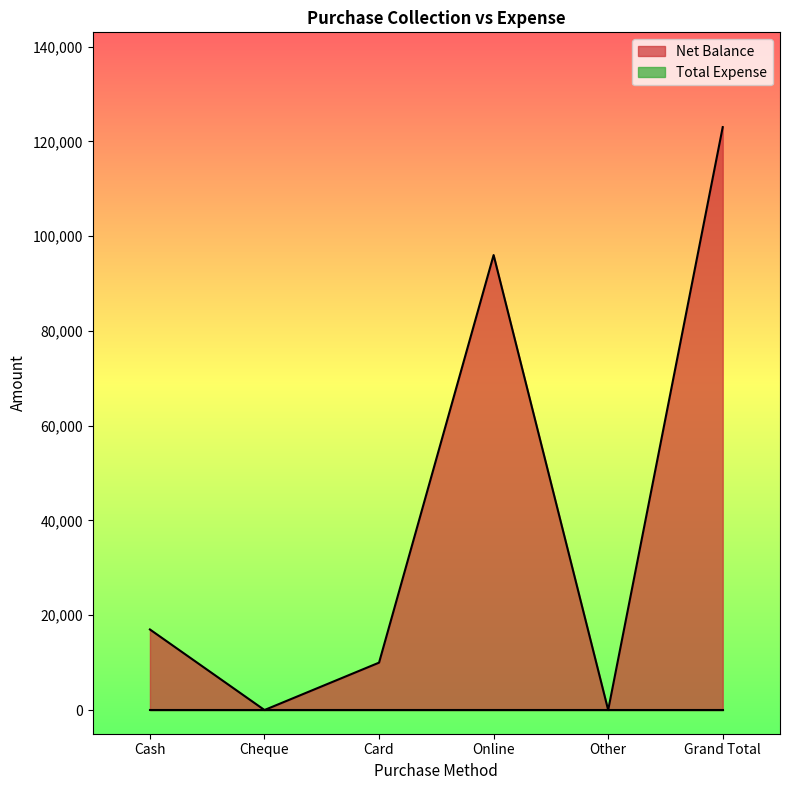

How many values are above zero?

4